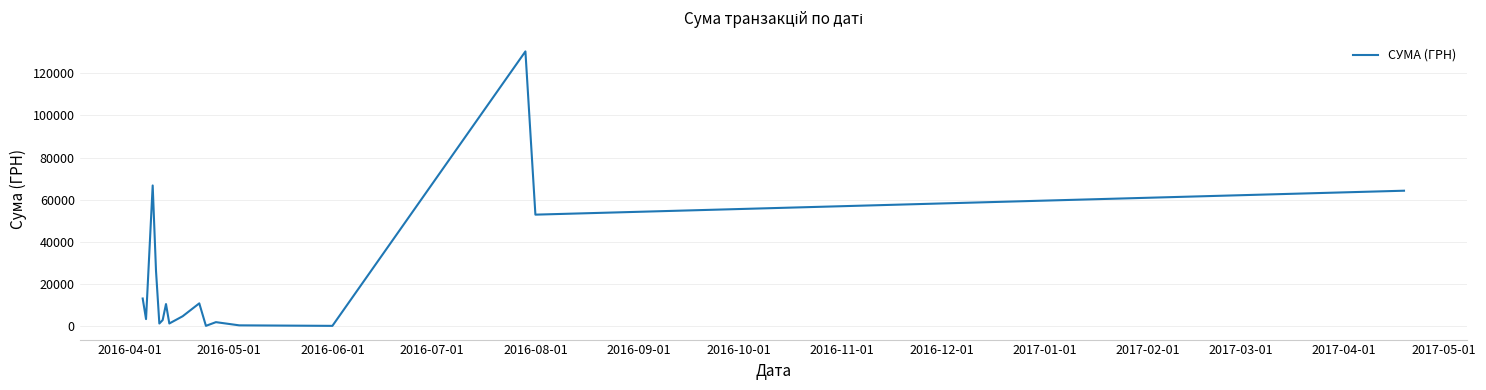

What is the difference between the maximum and minimum values?

130203.7